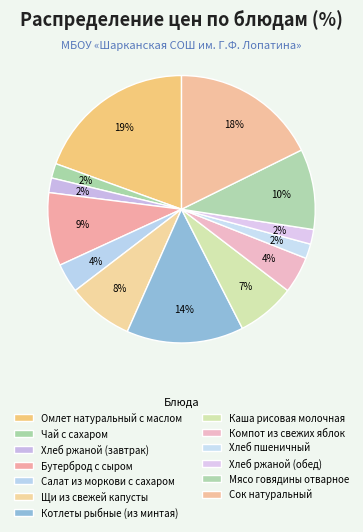

Does any single category account for the majority?

No